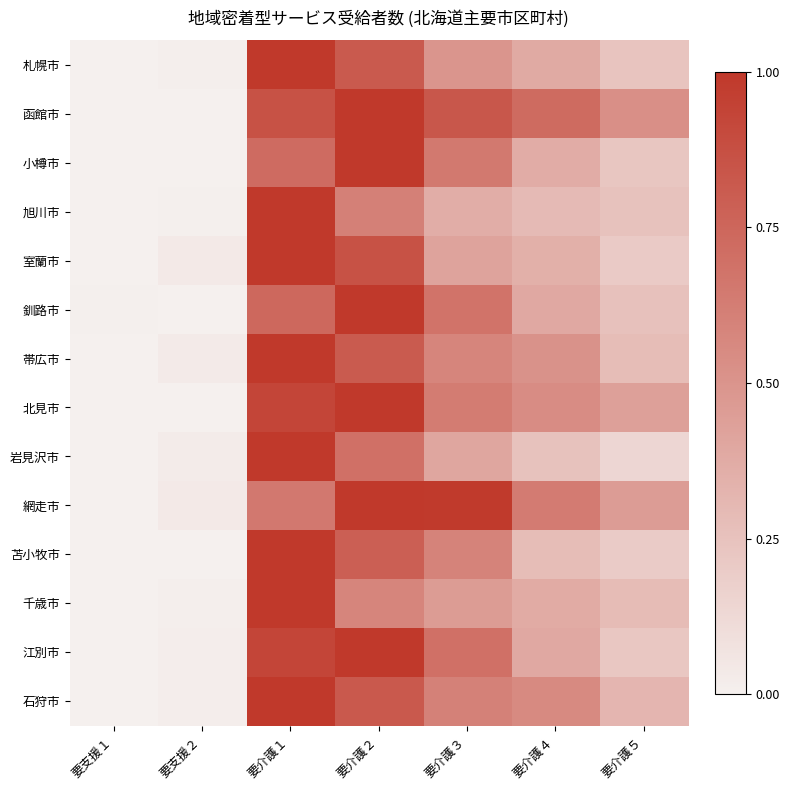

Reading right to left, extract all data points from this chart.

札幌市: 要介護５=0.2	要介護４=0.4	要介護３=0.5	要介護２=0.8	要介護１=1.0	要支援２=0.0	要支援１=0.0
函館市: 要介護５=0.5	要介護４=0.7	要介護３=0.8	要介護２=1.0	要介護１=0.9	要支援２=0.0	要支援１=0.0
小樽市: 要介護５=0.2	要介護４=0.4	要介護３=0.6	要介護２=1.0	要介護１=0.7	要支援２=0.0	要支援１=0.0
旭川市: 要介護５=0.2	要介護４=0.3	要介護３=0.4	要介護２=0.6	要介護１=1.0	要支援２=0.0	要支援１=0.0
室蘭市: 要介護５=0.2	要介護４=0.3	要介護３=0.4	要介護２=0.9	要介護１=1.0	要支援２=0.0	要支援１=0.0
釧路市: 要介護５=0.3	要介護４=0.4	要介護３=0.7	要介護２=1.0	要介護１=0.7	要支援２=0.0	要支援１=0.0
帯広市: 要介護５=0.3	要介護４=0.5	要介護３=0.6	要介護２=0.8	要介護１=1.0	要支援２=0.0	要支援１=0.0
北見市: 要介護５=0.4	要介護４=0.5	要介護３=0.6	要介護２=1.0	要介護１=0.9	要支援２=0.0	要支援１=0.0
岩見沢市: 要介護５=0.1	要介護４=0.2	要介護３=0.4	要介護２=0.7	要介護１=1.0	要支援２=0.0	要支援１=0.0
網走市: 要介護５=0.5	要介護４=0.6	要介護３=1.0	要介護２=1.0	要介護１=0.7	要支援２=0.0	要支援１=0.0
苫小牧市: 要介護５=0.2	要介護４=0.3	要介護３=0.6	要介護２=0.8	要介護１=1.0	要支援２=0.0	要支援１=0.0
千歳市: 要介護５=0.3	要介護４=0.4	要介護３=0.5	要介護２=0.6	要介護１=1.0	要支援２=0.0	要支援１=0.0
江別市: 要介護５=0.2	要介護４=0.4	要介護３=0.7	要介護２=1.0	要介護１=0.9	要支援２=0.0	要支援１=0.0
石狩市: 要介護５=0.3	要介護４=0.6	要介護３=0.6	要介護２=0.8	要介護１=1.0	要支援２=0.0	要支援１=0.0